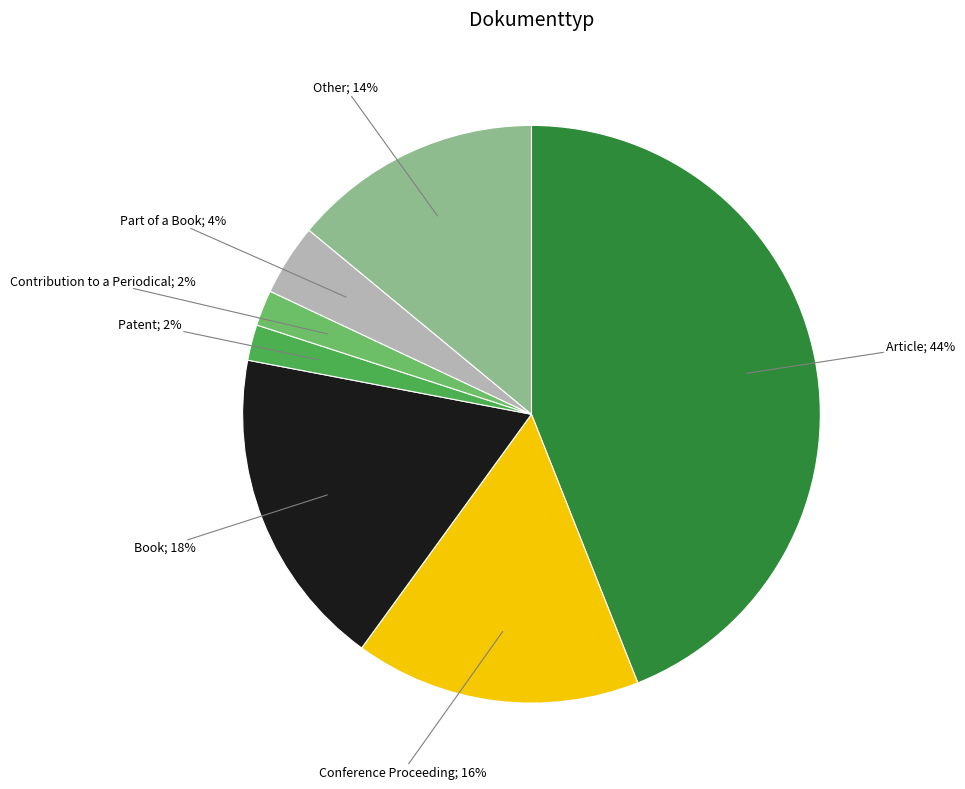

To the nearest percent, what is the average slice percentage?

14%